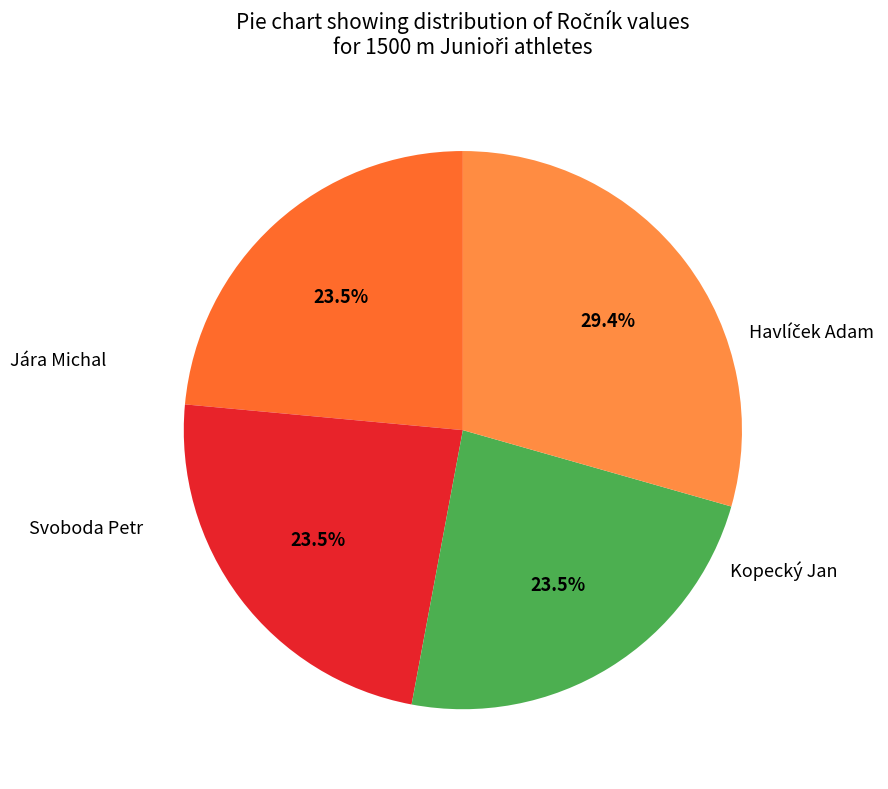

Is there a majority slice in this chart?

No